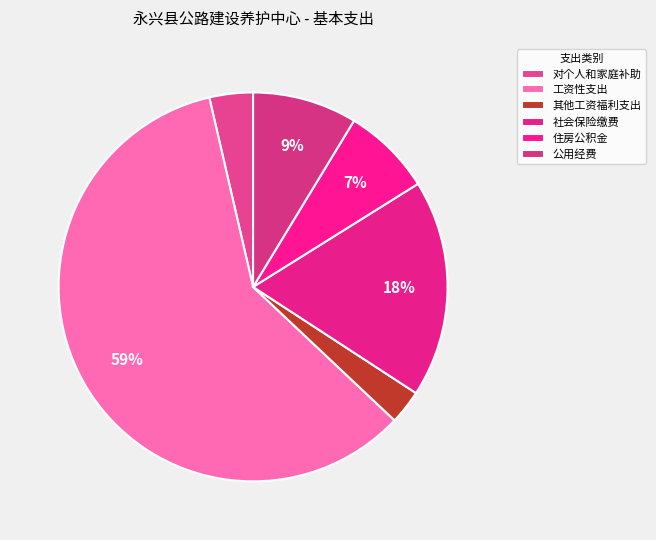

Count the number of slices in the pie.

6